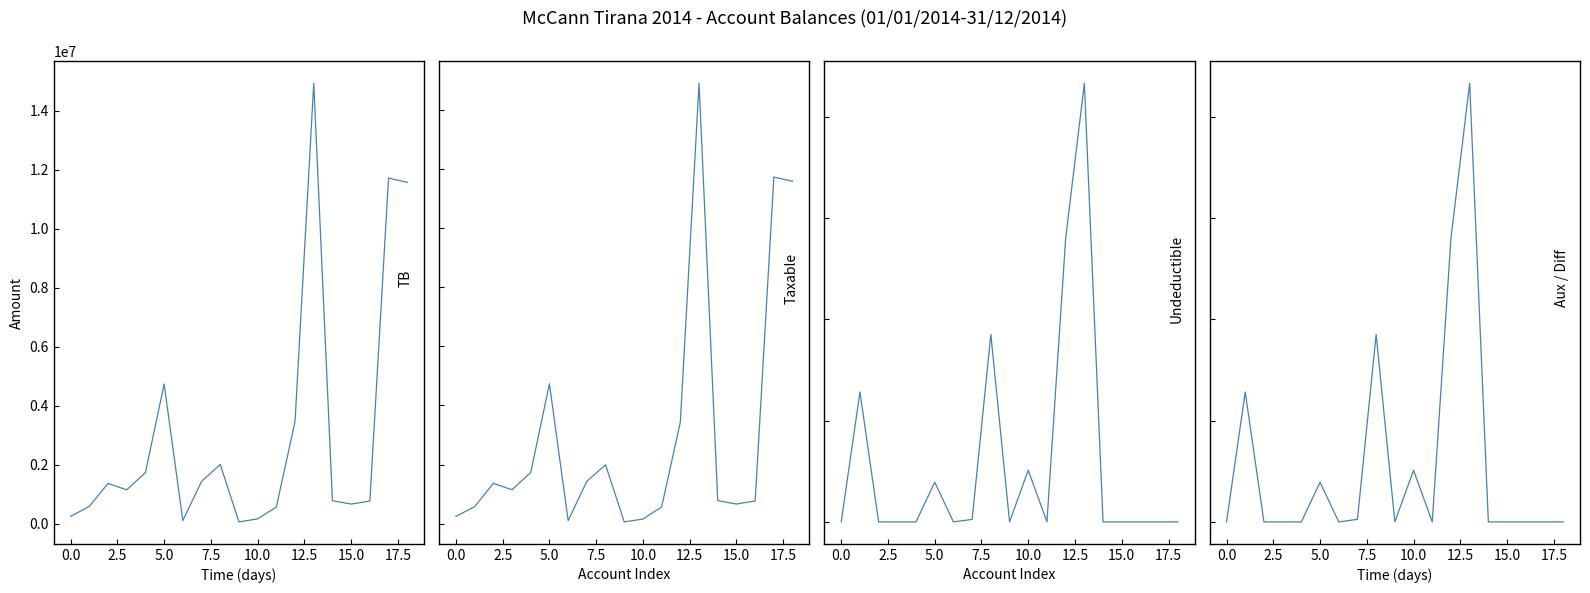

In Undeductible, how many points are higher than both neighbors (excluding endpoints)?

5